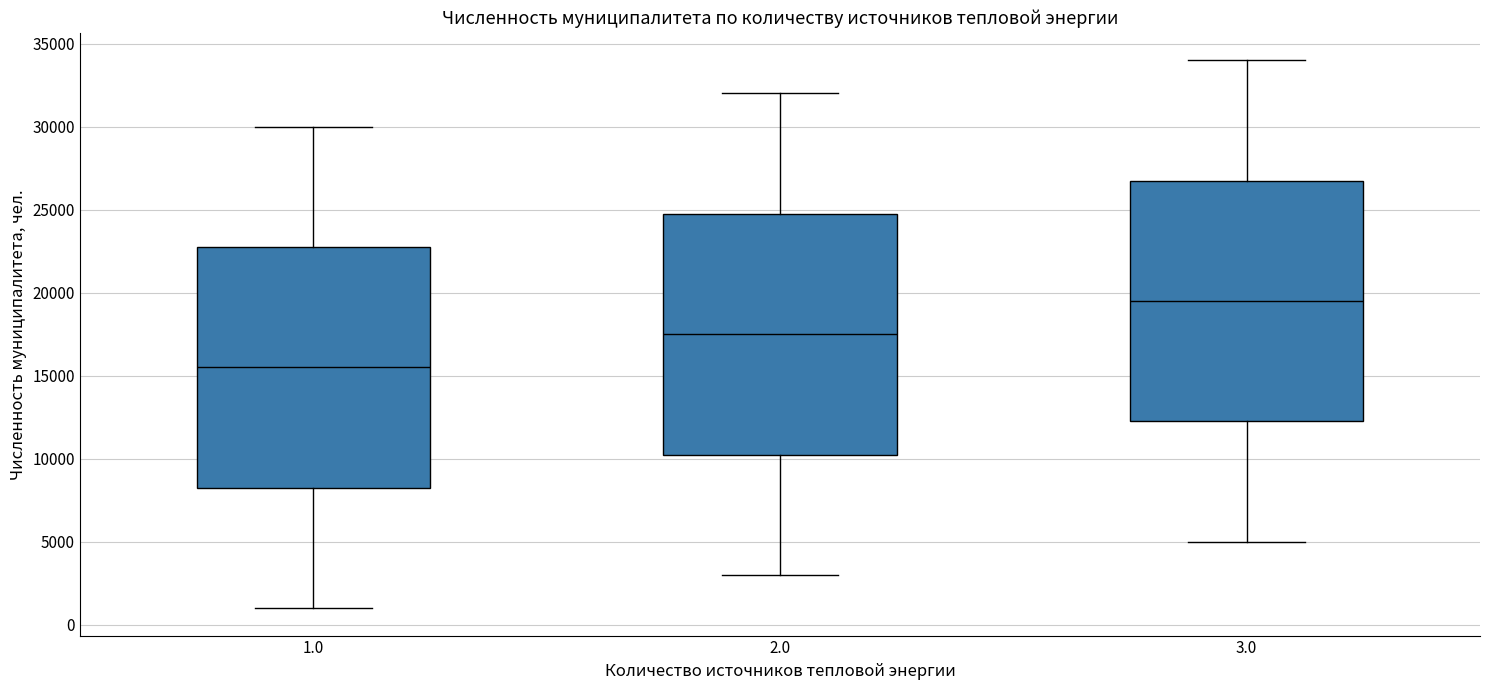

Reading left to right, read every box against the y-axis: the position of its median line, the range the box covers, and the ends of its whiskers. The values are not printed on the chart, so give them approximately, as read against the axis.

1.0: median 15500, box 8500 to 23000, whiskers 1000 to 30000
2.0: median 17500, box 10500 to 25000, whiskers 3000 to 32000
3.0: median 19500, box 12500 to 27000, whiskers 5000 to 34000